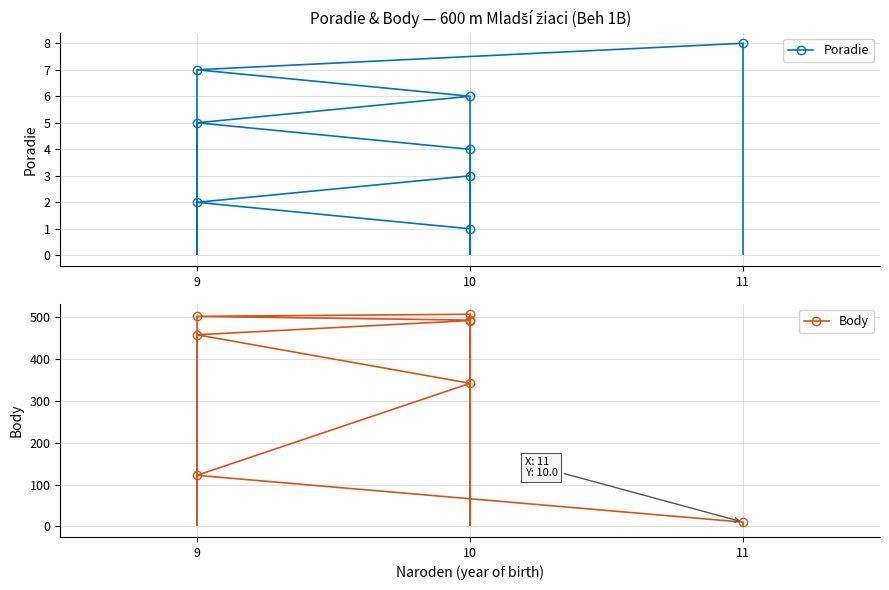

Count the number of categories in the chart.

8